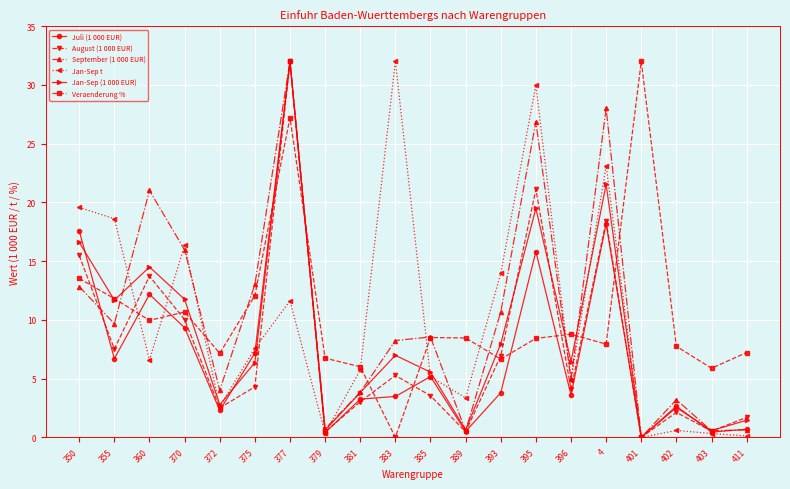

How many lines are shown in the chart?

6